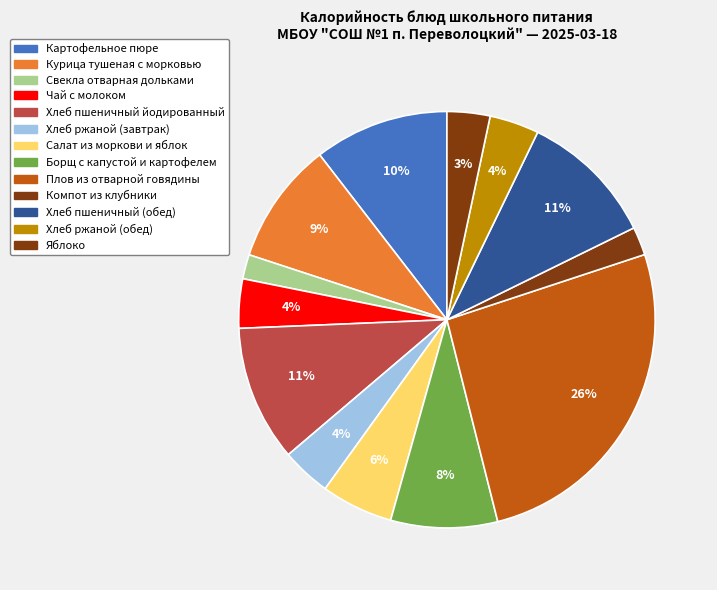

To the nearest percent, what is the combined percentage of Яблоко and Чай с молоком?

7%